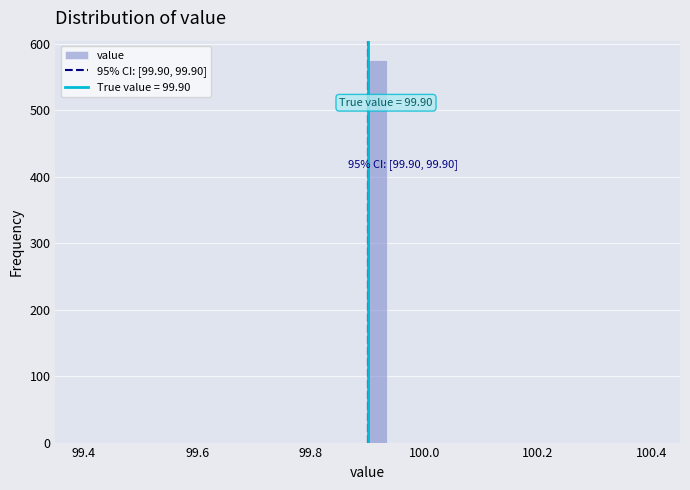

Around what value on the x-axis is the tallest bar? Give the approximate position of its centre, as read against the axis.

99.92